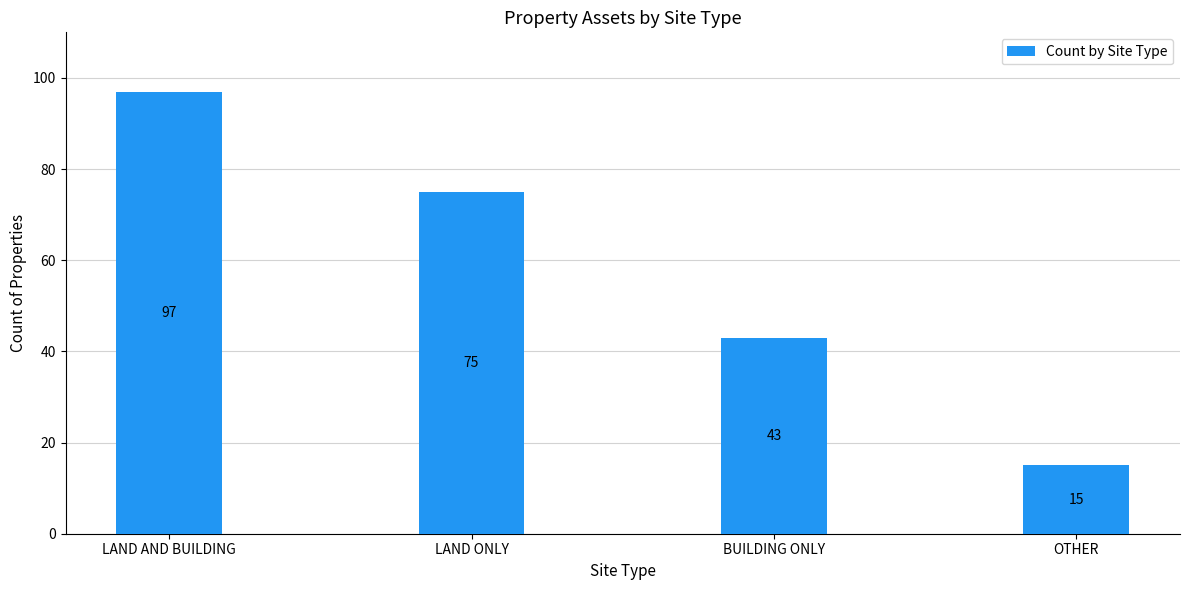

What is the sum of all values?

230